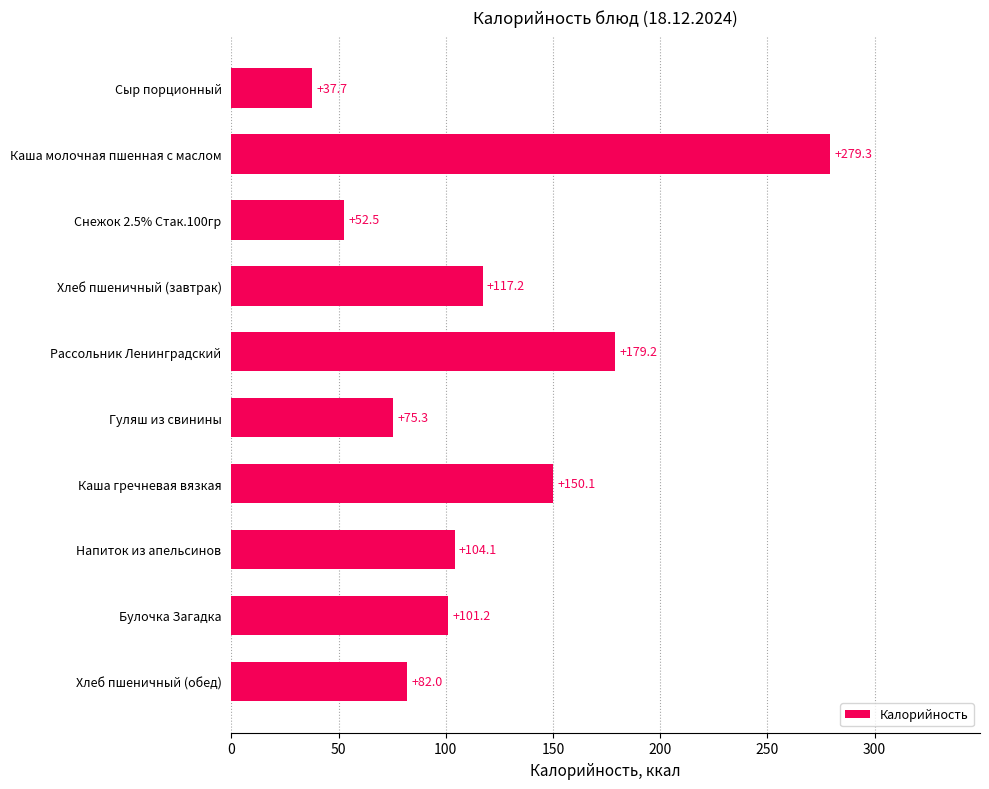

What is the change in value from Рассольник Ленинградский to Сыр порционный?

-141.5